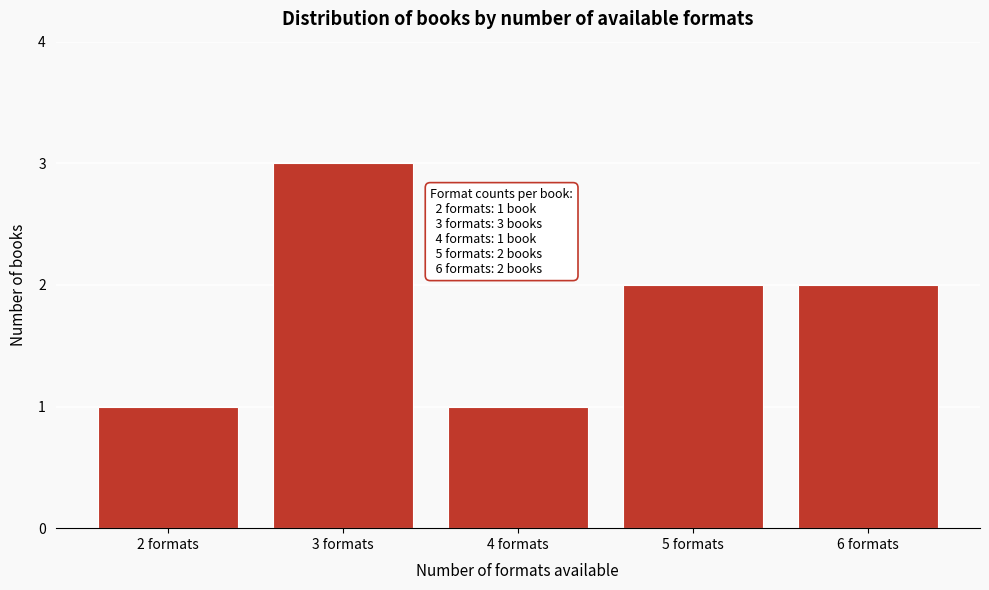

Reading left to right, transcribe all the data shown in this chart.

1	3	1	2	2